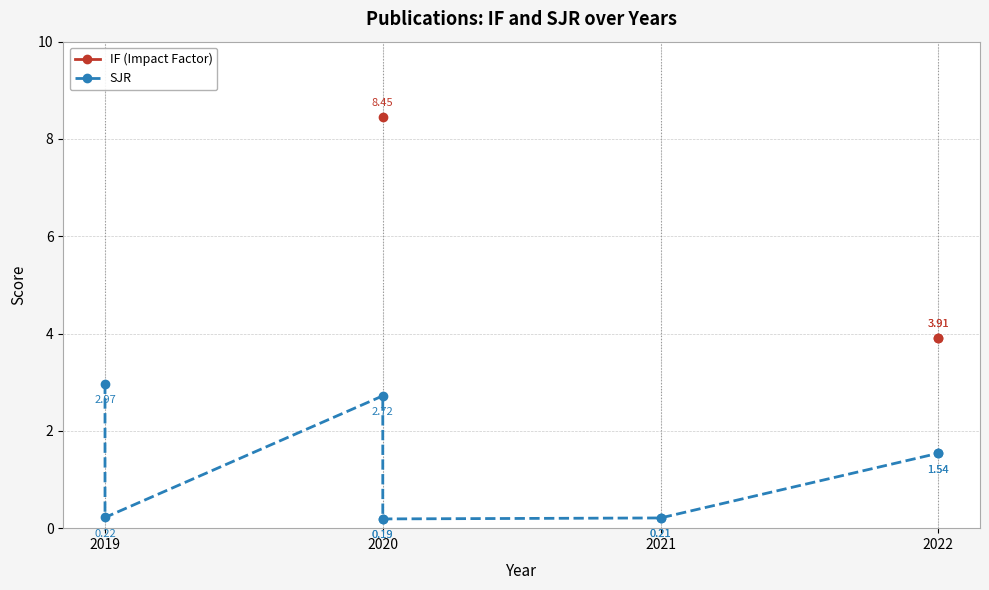

What is the maximum value shown in the chart?

8.4